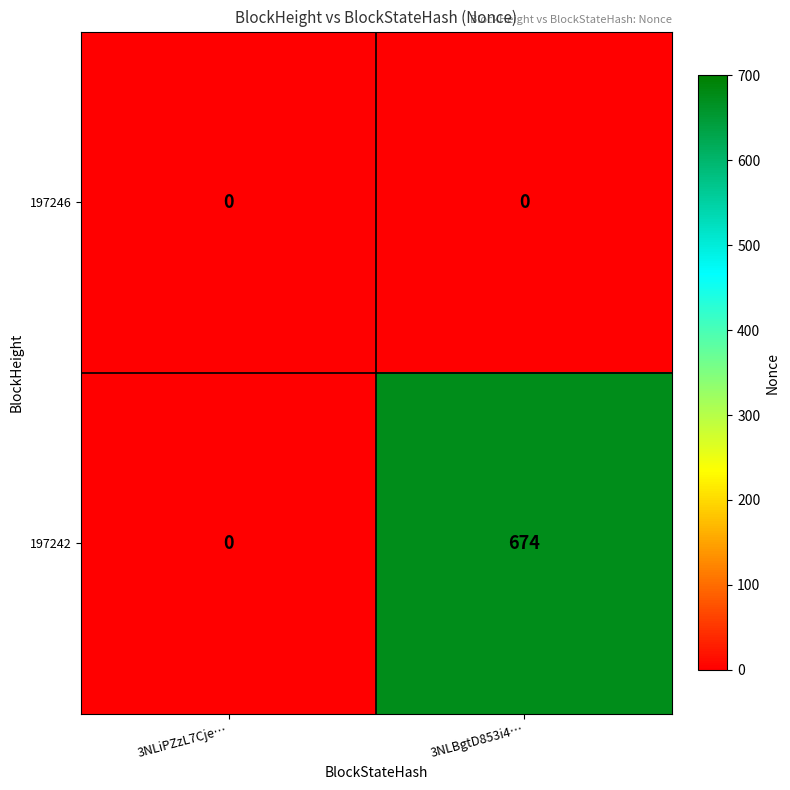

Which series changed the most between 3NLiPZzL7Cje… and 3NLBgtD853i4…?

197242